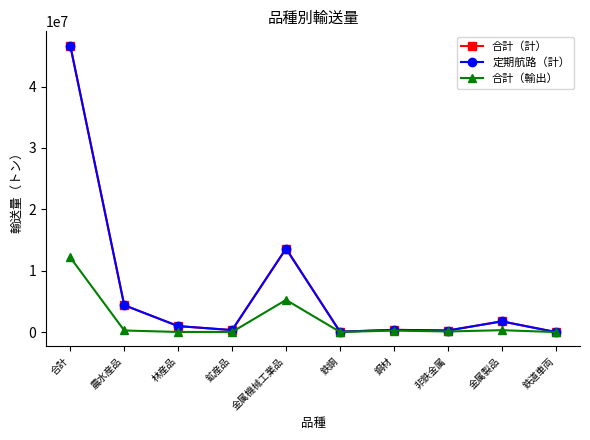

Reading left to right, list all the values displayed in this chart.

合計（計）: 合計=46663348	農水産品=4377525	林産品=971235	鉱産品=326550	金属機械工業品=13597425	鉄鋼=55443	鋼材=361459	非鉄金属=254990	金属製品=1744473	鉄道車両=4530
定期航路（計）: 合計=46663348	農水産品=4377525	林産品=971235	鉱産品=326550	金属機械工業品=13597425	鉄鋼=55443	鋼材=361459	非鉄金属=254990	金属製品=1744473	鉄道車両=4530
合計（輸出）: 合計=12154980	農水産品=258618	林産品=18254	鉱産品=23718	金属機械工業品=5238154	鉄鋼=25215	鋼材=239511	非鉄金属=97423	金属製品=308221	鉄道車両=725